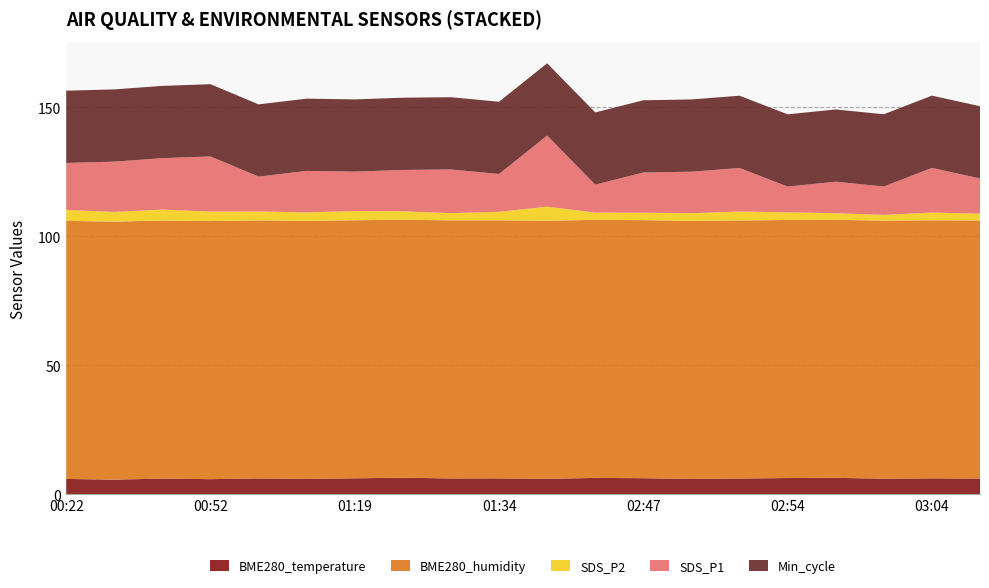

Reading left to right, list all the values displayed in this chart.

BME280_temperature: 6.0	5.7	6.1	5.9	6.2	6.0	6.2	6.5	6.2	6.2	6.0	6.4	6.3	6.0	6.2	6.3	6.4	6.1	6.2	6.2
BME280_humidity: 100.0	100.0	100.0	100.0	100.0	100.0	100.0	100.0	100.0	100.0	100.0	100.0	100.0	100.0	100.0	100.0	100.0	100.0	100.0	100.0
SDS_P2: 4.2	3.8	4.2	3.7	3.5	3.3	3.6	3.2	2.8	3.3	5.5	2.8	2.9	3.0	3.5	3.0	2.5	2.2	3.0	2.6
SDS_P1: 18.2	19.5	19.9	21.4	13.5	16.1	15.2	16.0	16.9	14.7	27.6	10.8	15.6	16.1	16.9	10.0	12.2	11.0	17.3	13.7
Min_cycle: 28.0	28.0	28.0	28.0	28.0	28.0	28.0	28.0	28.0	28.0	28.0	28.0	28.0	28.0	28.0	28.0	28.0	28.0	28.0	28.0